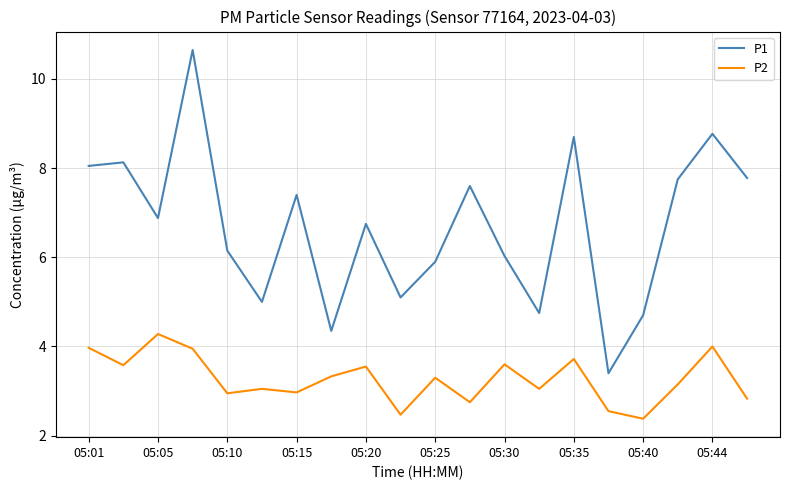

What is the maximum value shown in the chart?

10.7